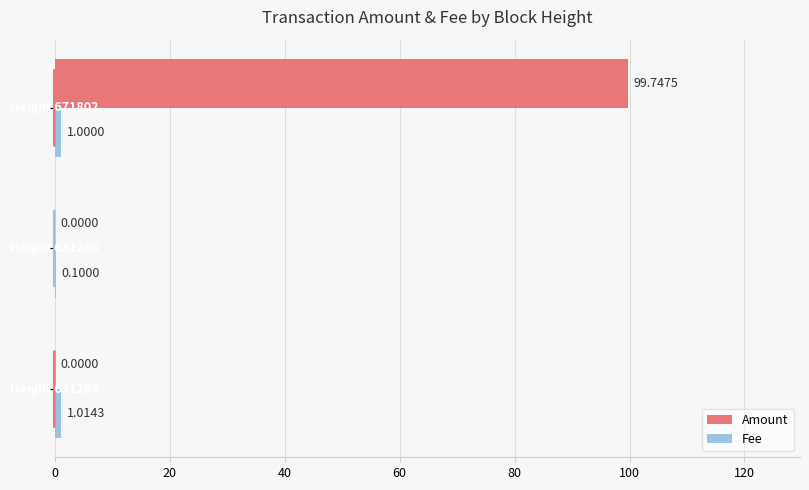

Which series has the largest total across all categories?

Amount